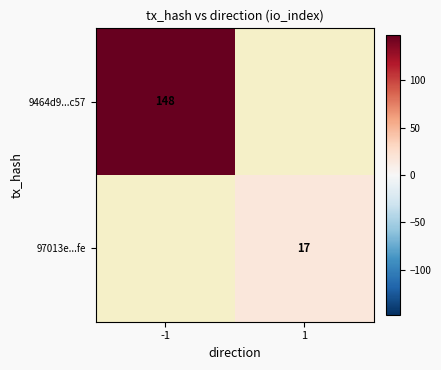

The 97013e...fe series shows 17 at 1. True or false?

True